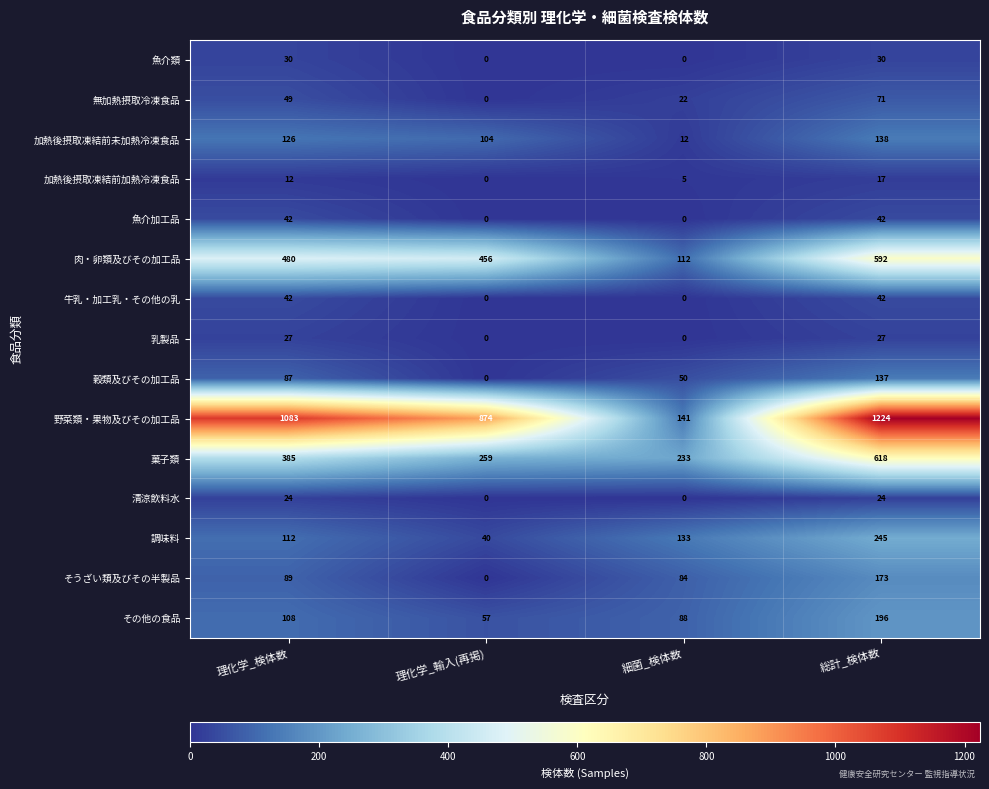

Is it true that 魚介類 equals 20 at 細菌_検体数?

False